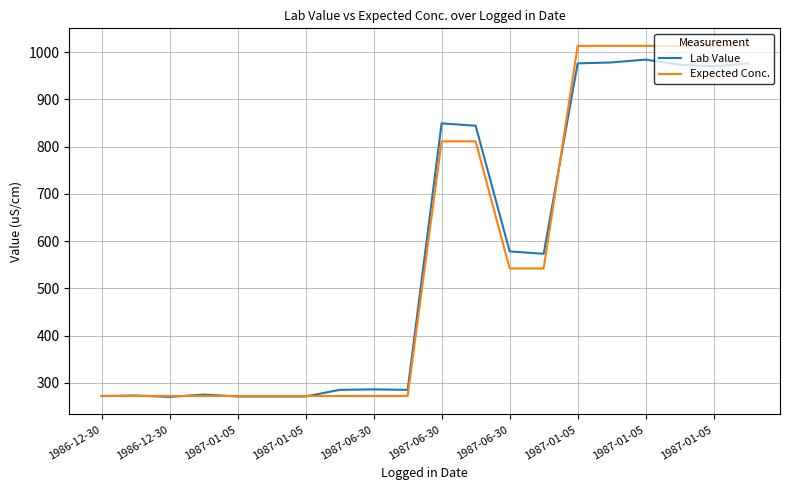

What is the maximum value for Lab Value?

984